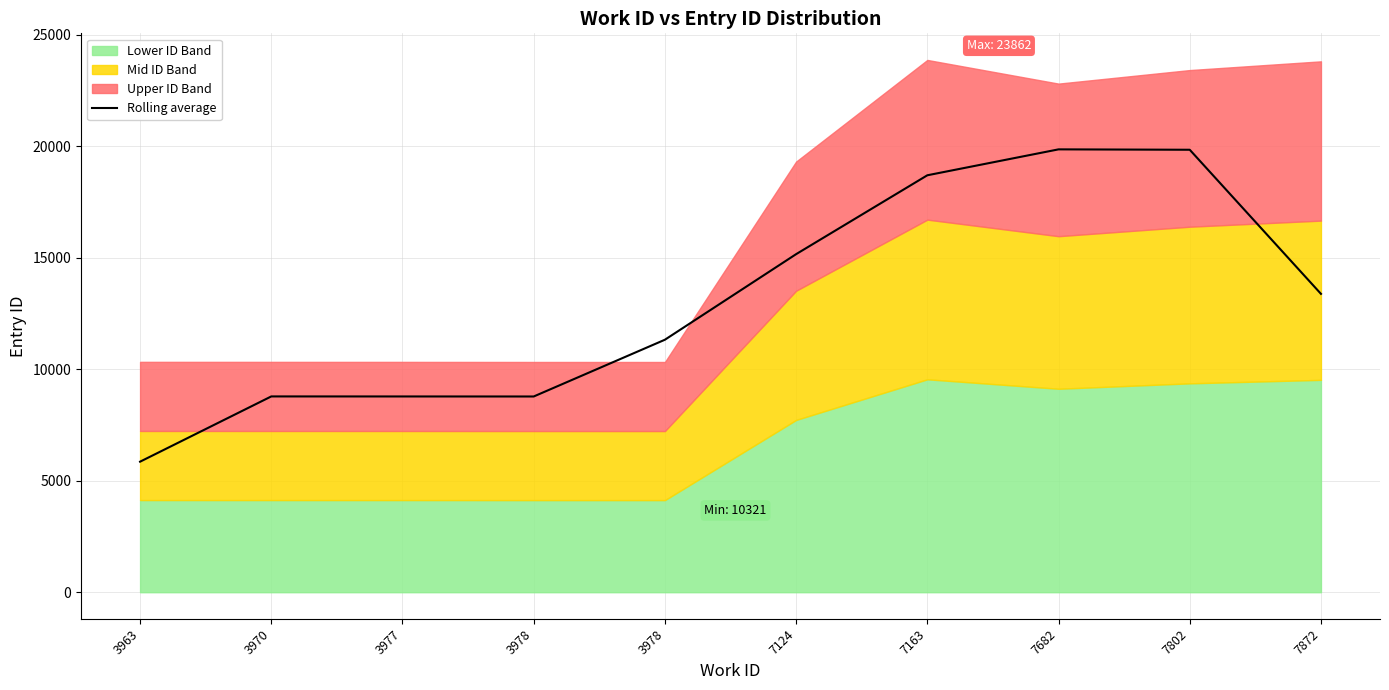

At which category does the data reach its first local valley?

3978